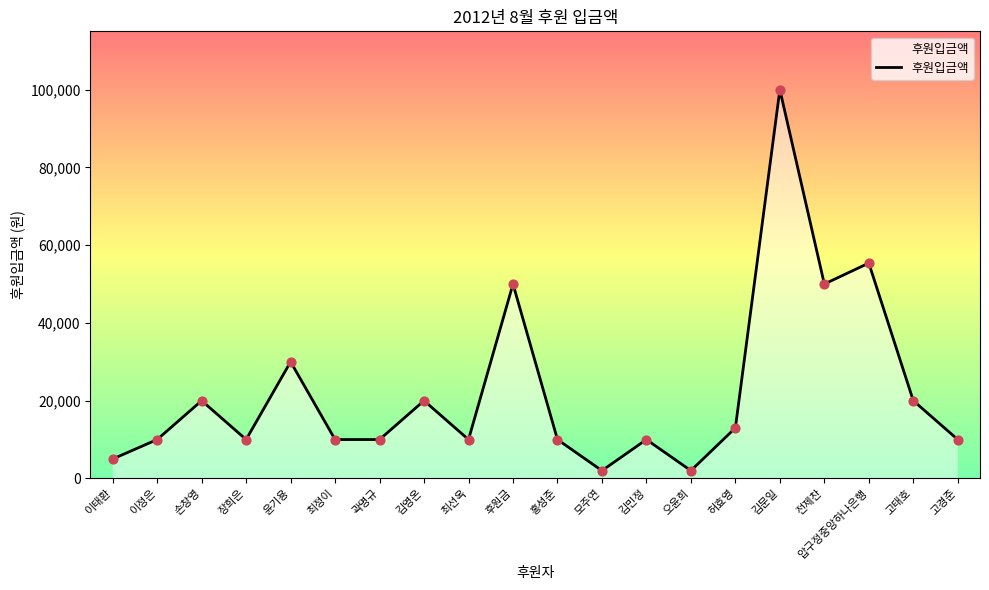

Which has a higher value, 고태호 or 곽명규?

고태호